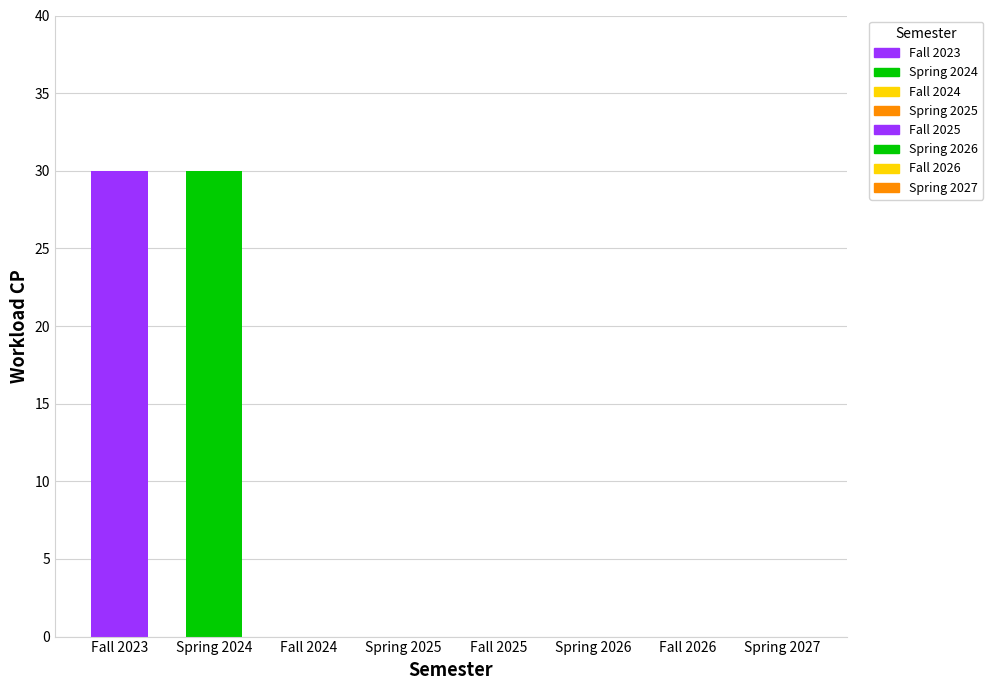

What is the maximum value shown in the chart?

30